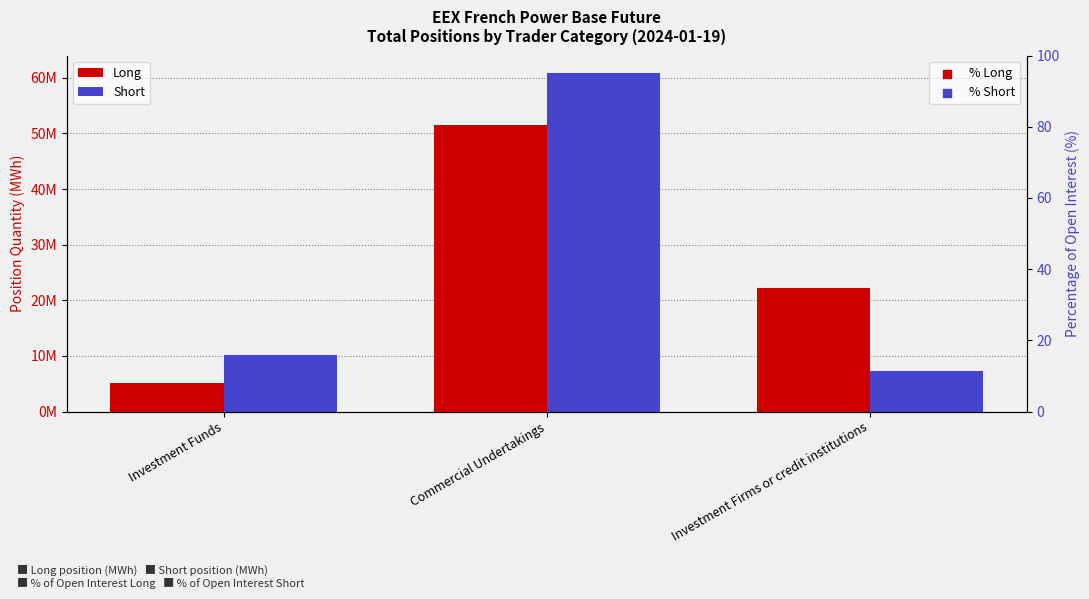

Which series contains the lowest Y value?

% Long